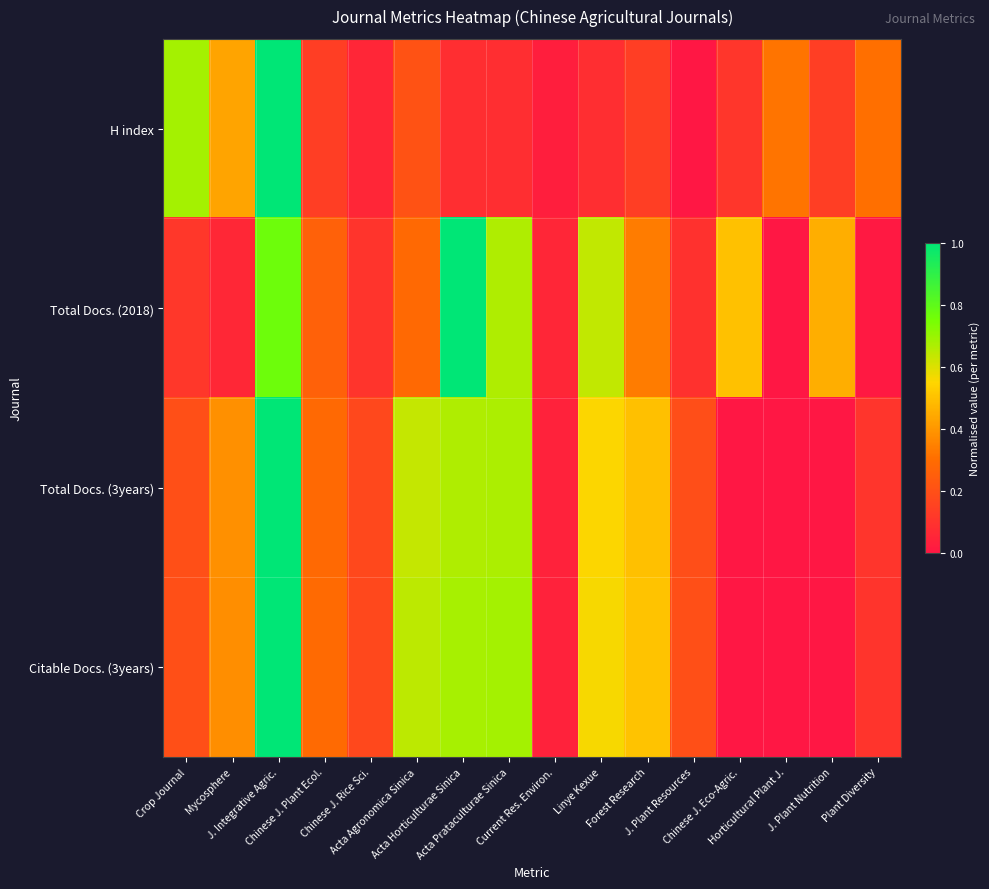

How many categories are shown in the chart?

16